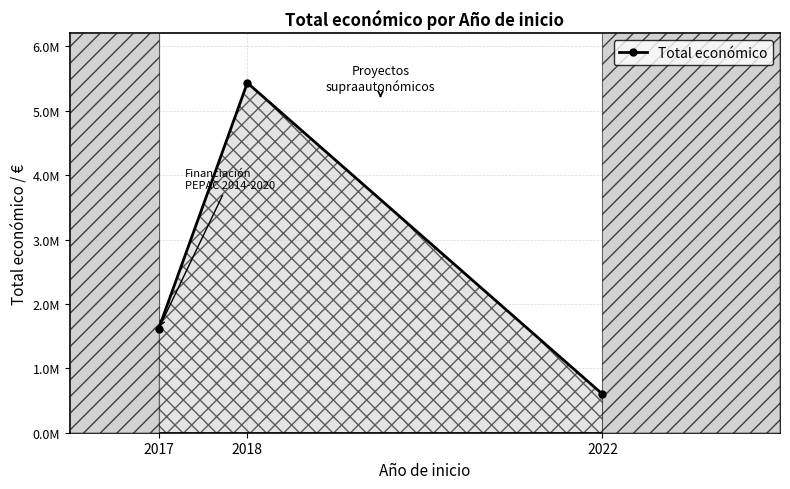

Is this an area chart (filled region under the line)?

Yes